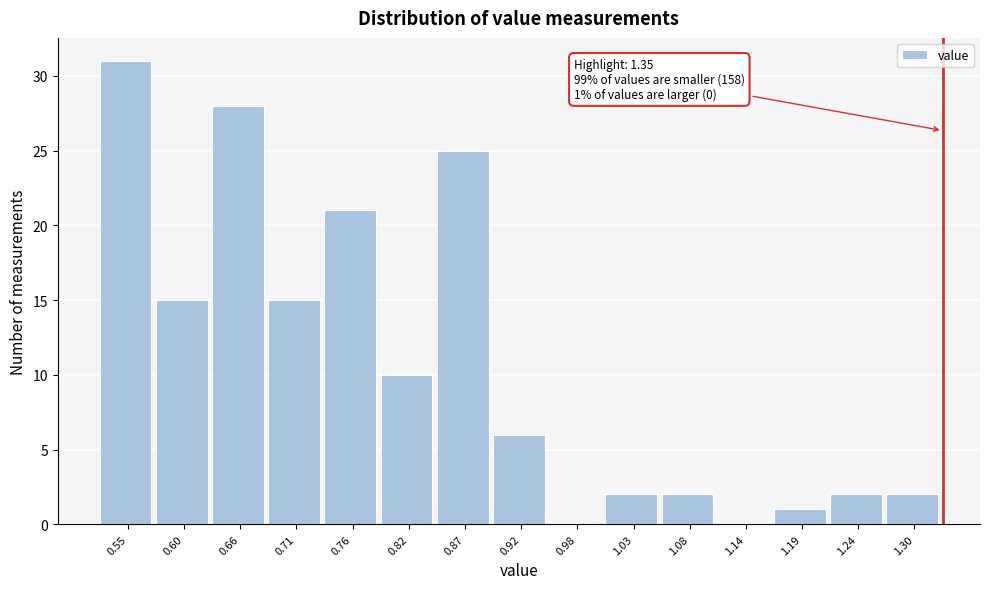

Reading right to left, transcribe all the data shown in this chart.

1.30=2	1.24=2	1.19=1	1.14=0	1.08=2	1.03=2	0.98=0	0.92=6	0.87=25	0.82=10	0.76=21	0.71=15	0.66=28	0.60=15	0.55=31